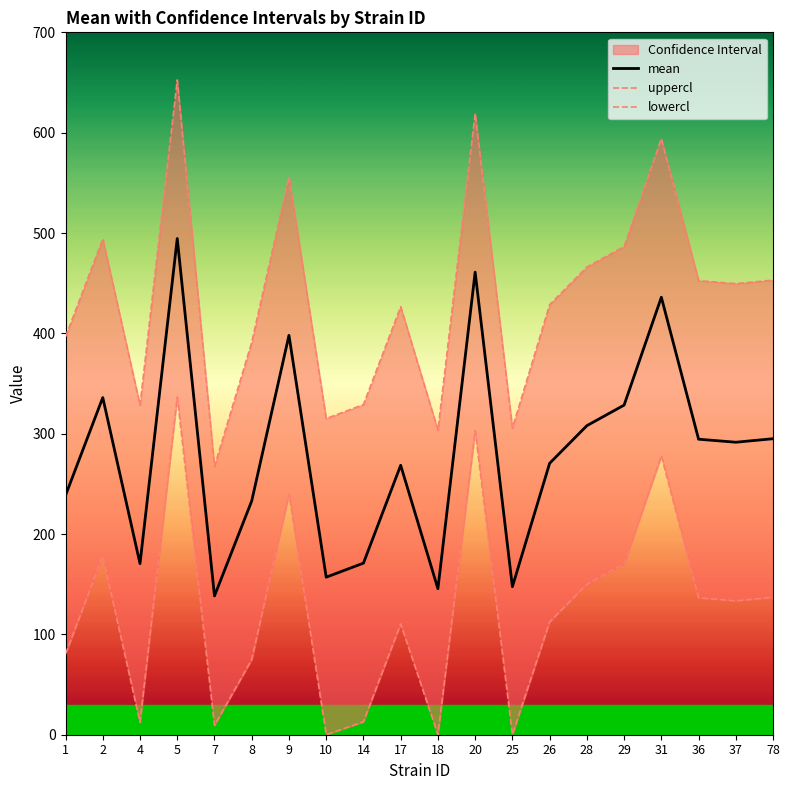

What is the sum of the mean values at 36 and 2?

630.5